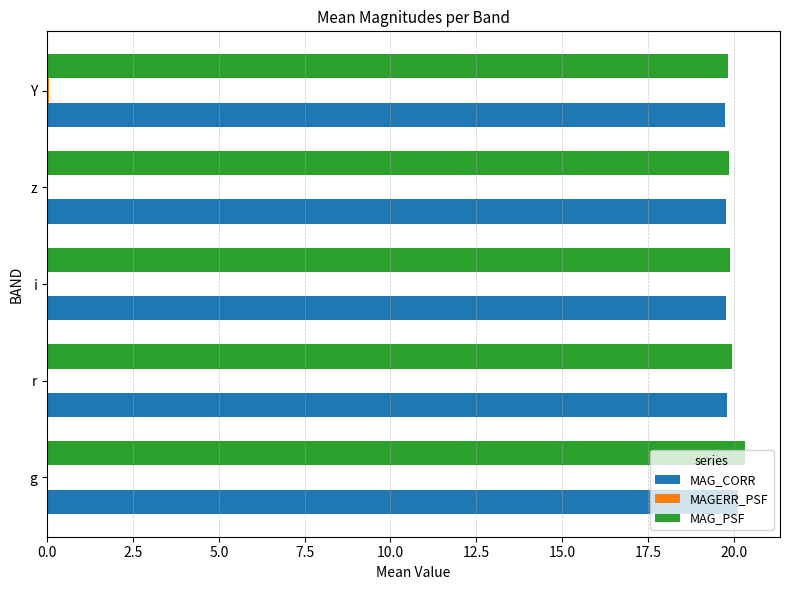

Is it true that MAG_PSF equals 19.9 at i?

True